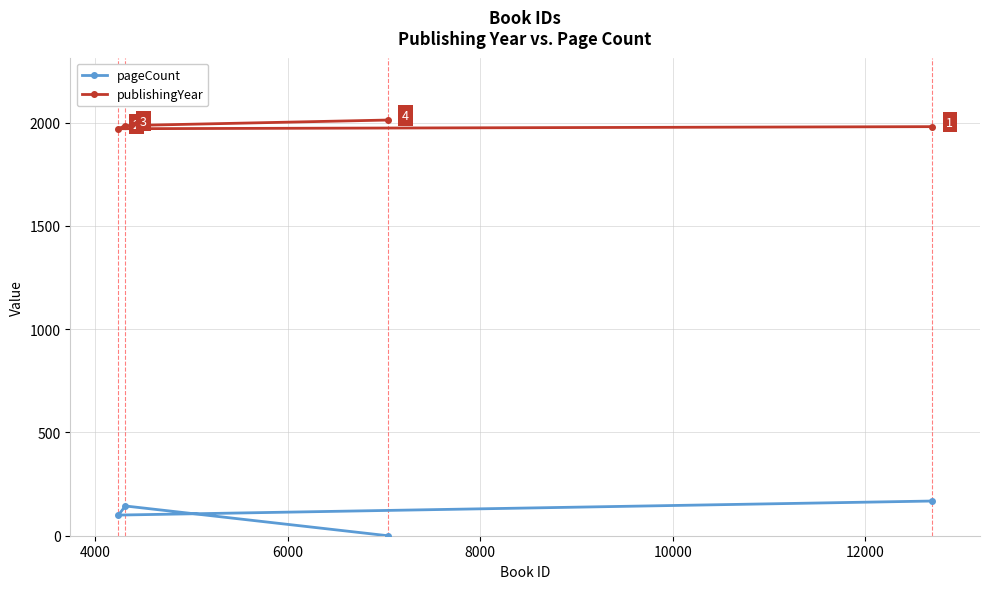

At how many categories does at least one series exceed 2?

4